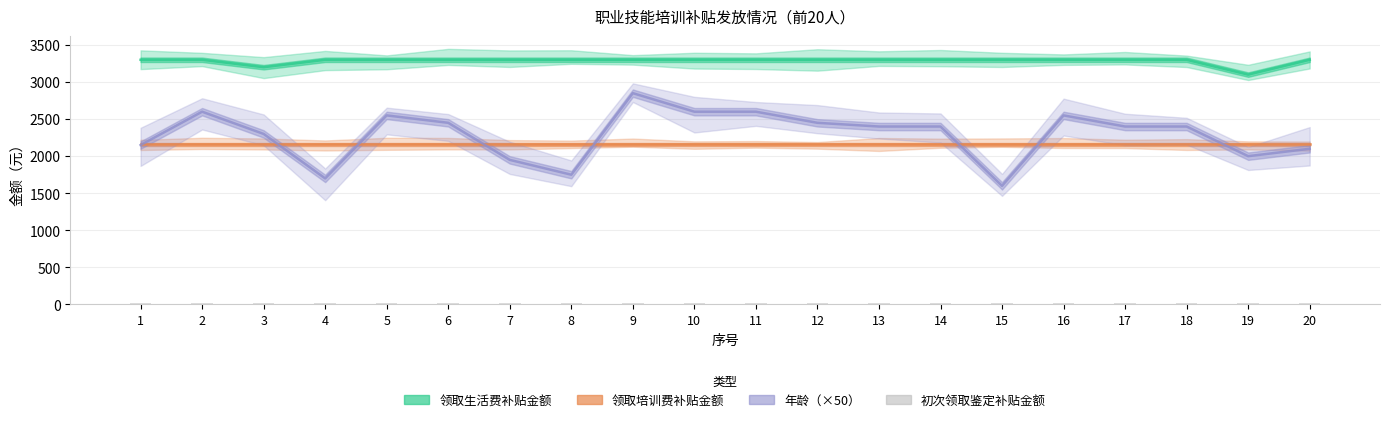

At which label is 领取培训费补贴金额 closest to 2160?

1